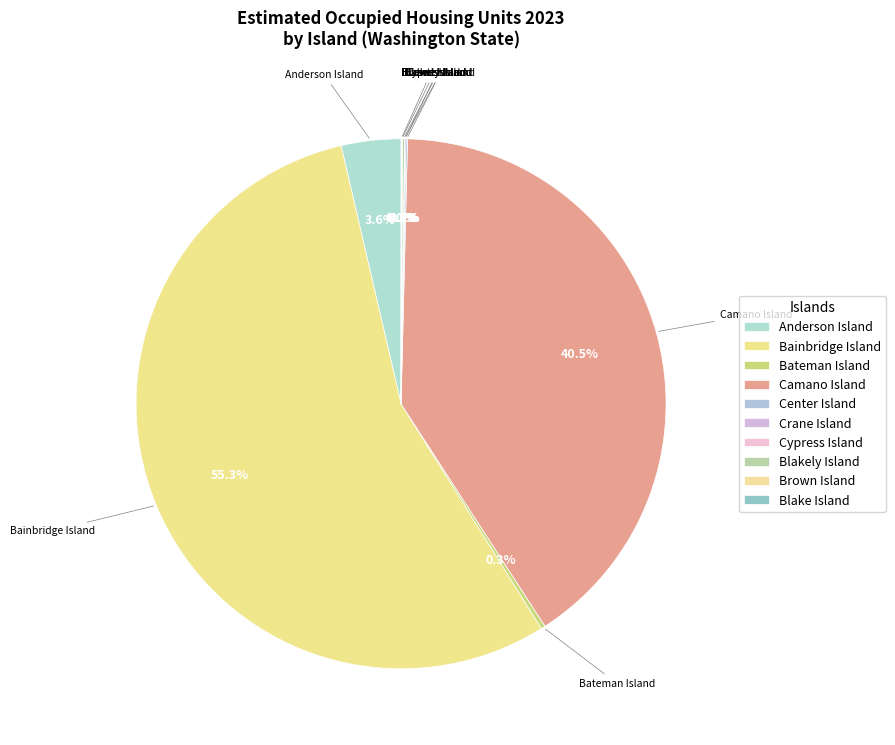

To the nearest percent, what is the average slice percentage?

10%